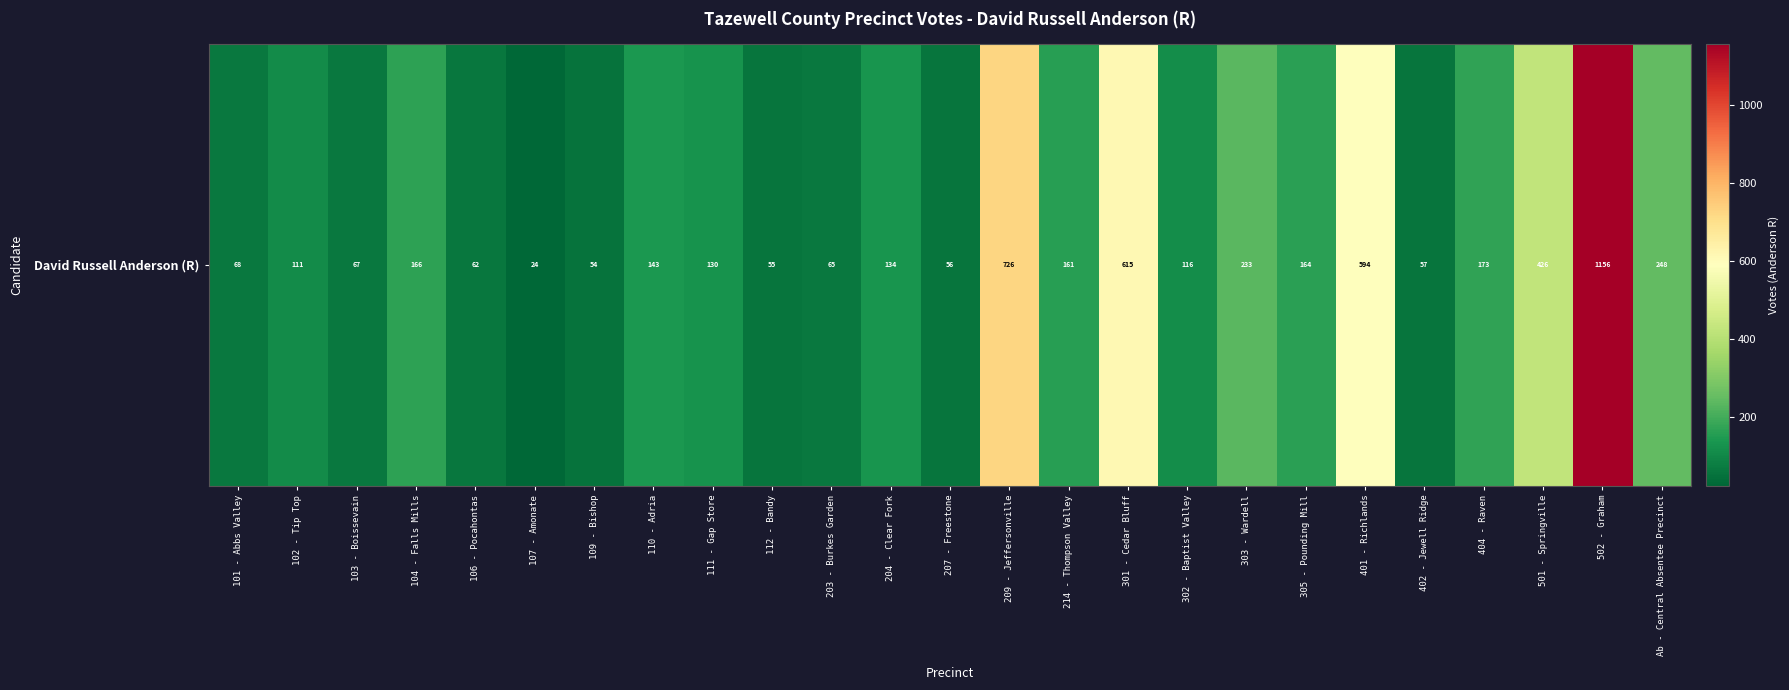

Which has a higher value, 502 - Graham or 104 - Falls Mills?

502 - Graham